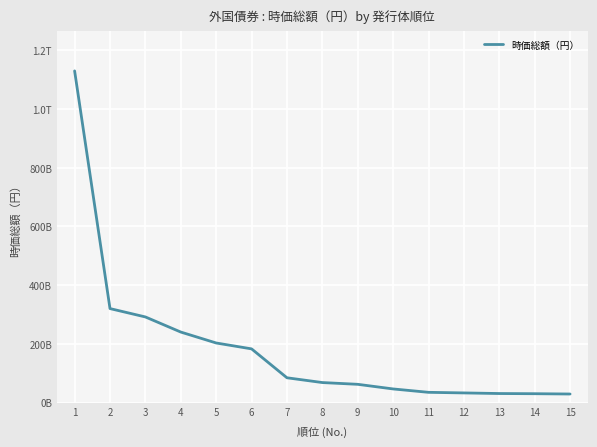

What value does the data have at 1, to the nearest 10?

1129863838090